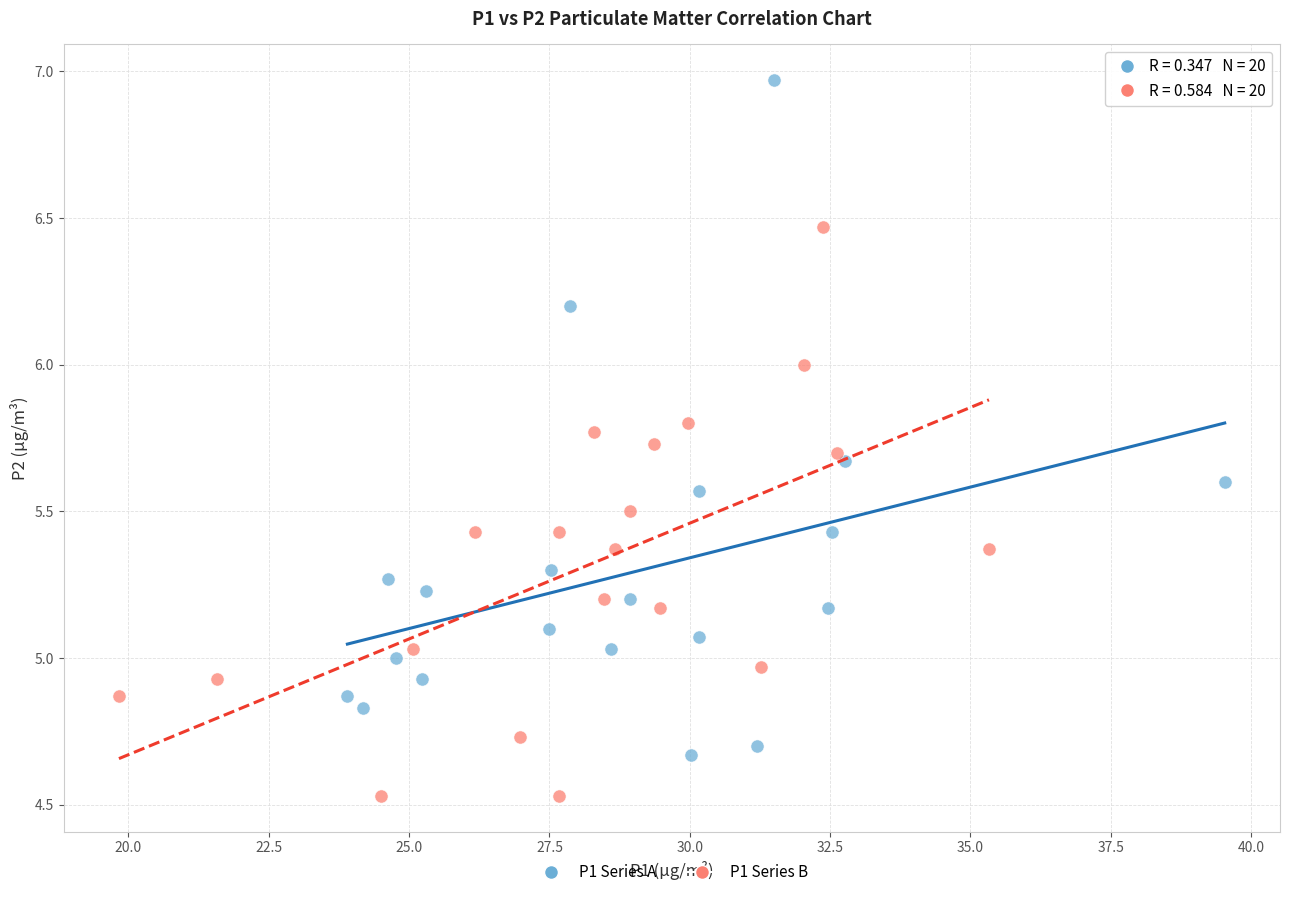

Which series contains the lowest Y value?

P1 Series B